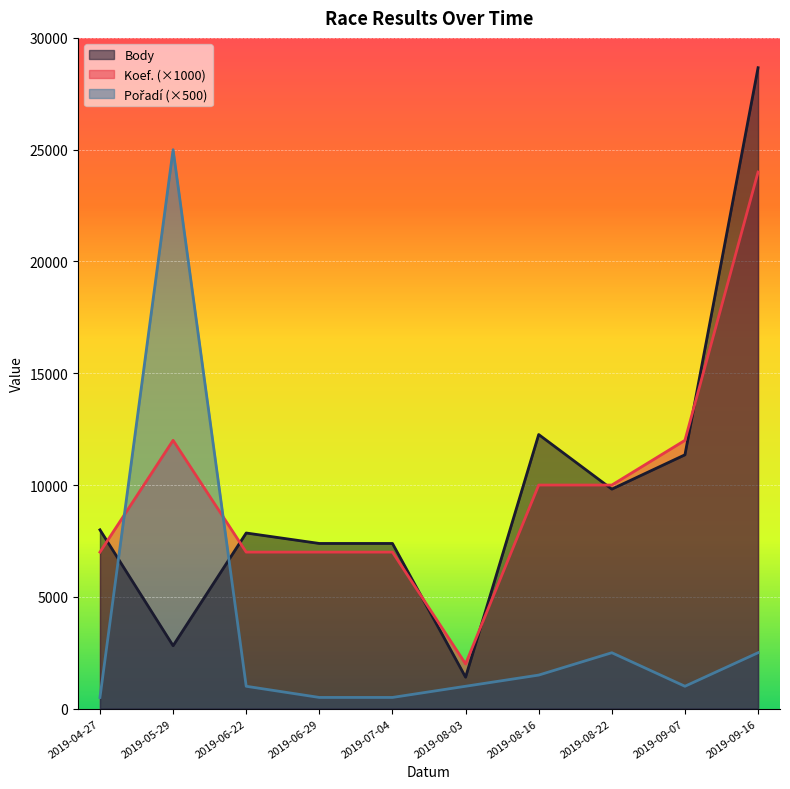

Reading left to right, list all the values displayed in this chart.

Body: 7997	2814	7855	7387	7387	1406	12259	9818	11353	28666
Koef.: 7000	12000	7000	7000	7000	2000	10000	10000	12000	24000
Pořadí: 500	25000	1000	500	500	1000	1500	2500	1000	2500